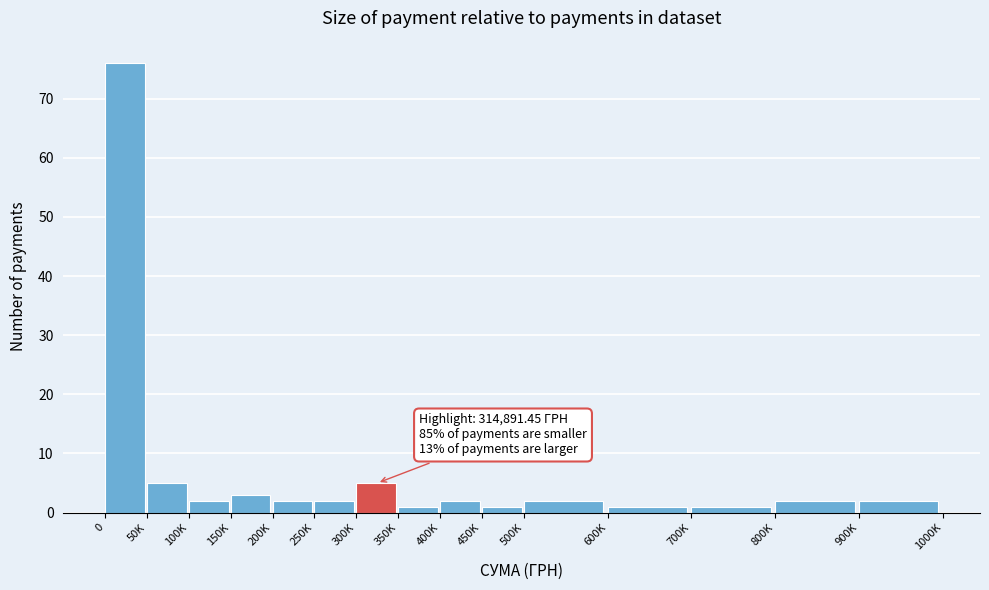

Reading left to right, transcribe all the data shown in this chart.

0=76	50K=5	100K=2	150K=3	200K=2	250K=2	300K=5	350K=1	400K=2	450K=1	500K=2	600K=1	700K=1	800K=2	900K=2